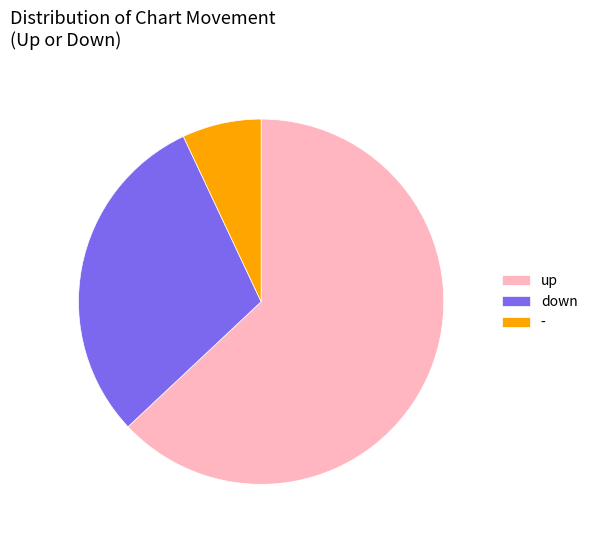

What is the largest slice in the pie chart?

up